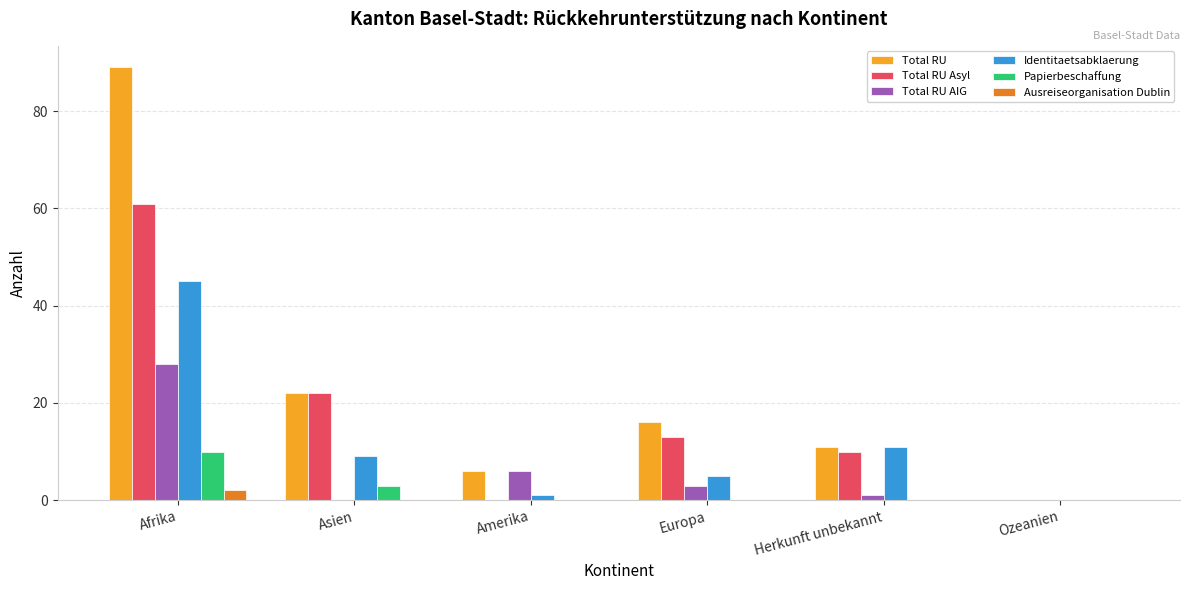

What is the sum of all Identitaetsabklaerung values?

71